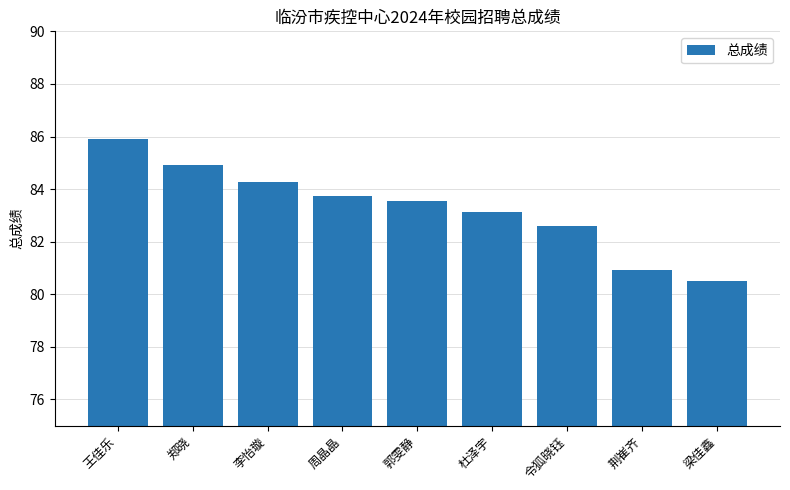

Where does the data first go above 83?

王佳乐